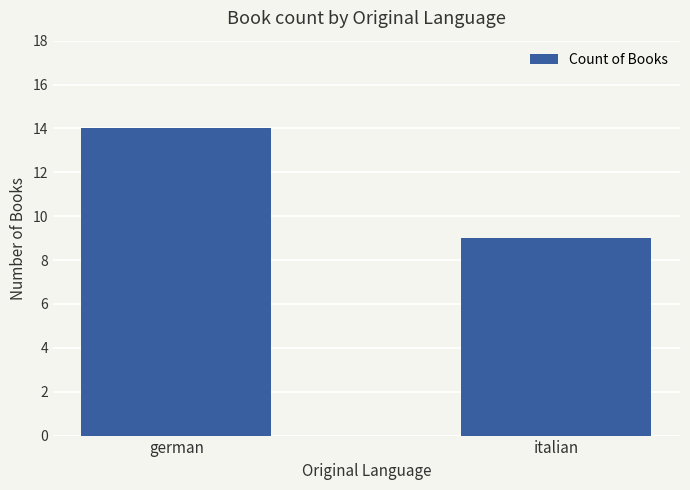

How many series are shown in this chart?

1